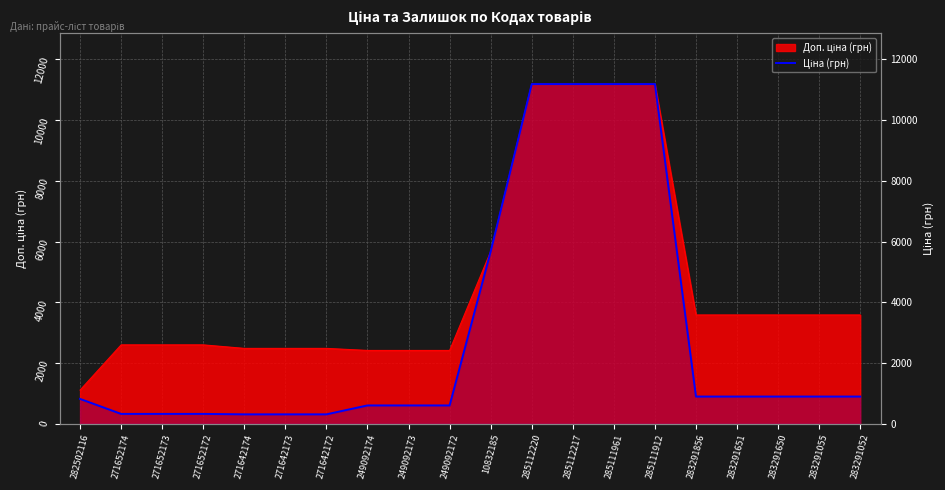

Reading left to right, extract all data points from this chart.

282502116=818.5	271652174=324.8	271652173=324.8	271652172=324.8	271642174=310.3	271642173=310.3	271642172=310.3	249092174=603.7	249092173=603.7	249092172=603.7	10832185=5673.8	285112220=11188.2	285112217=11188.2	285111961=11188.2	285111912=11188.2	283291856=895.9	283291651=895.9	283291650=895.9	283291055=895.9	283291052=895.9